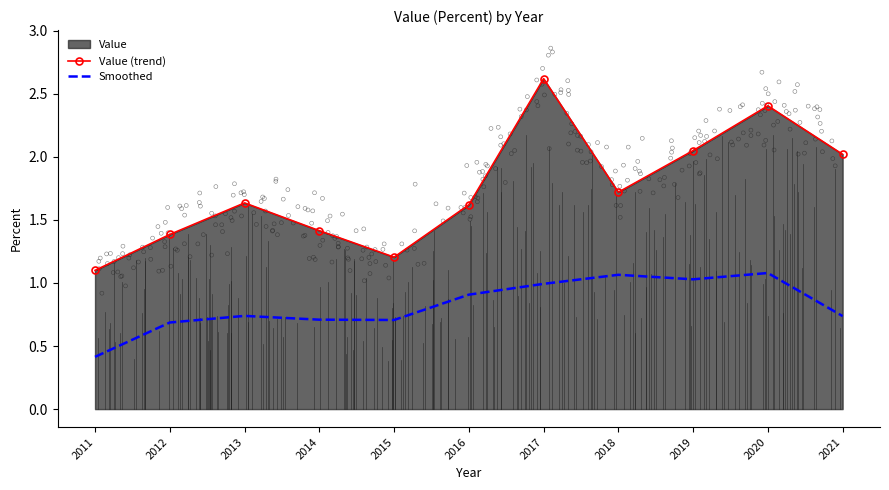

Which series has the largest total across all categories?

Value (trend)